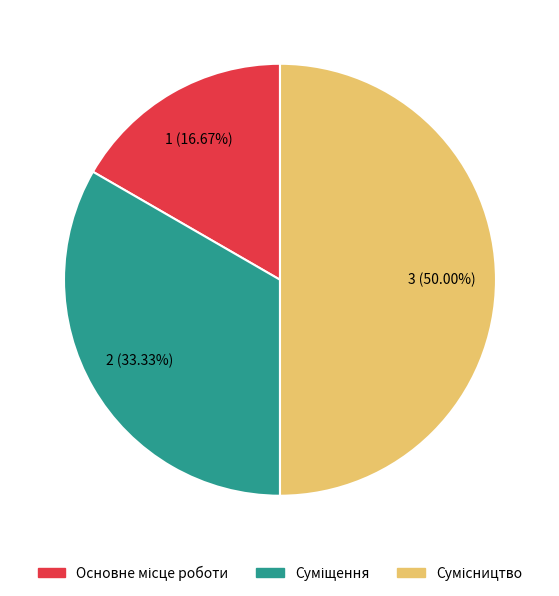

To the nearest percent, what is the difference between the largest and smallest slice percentages?

33%